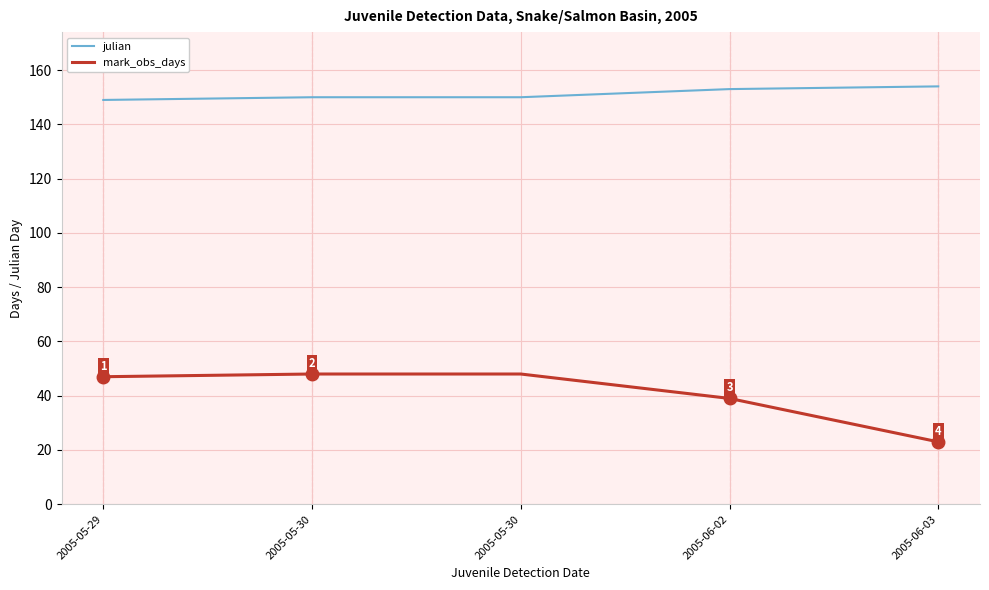

What is the spread (max minus min) of values at 2005-05-29?

102